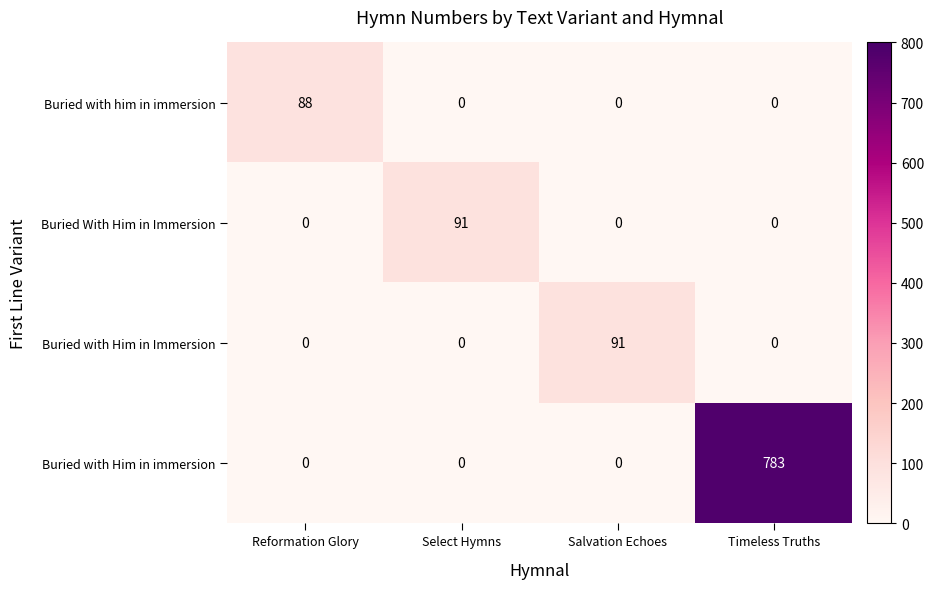

Count the Buried with him in immersion values in the range 0 to 88.

4